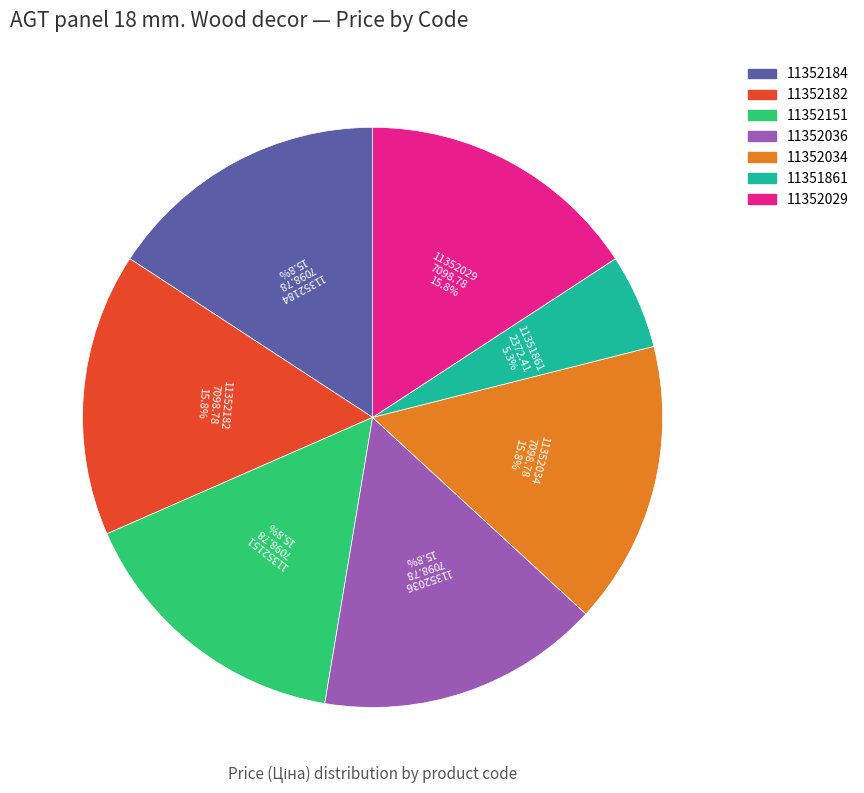

Is 11351861 the majority of the pie?

No